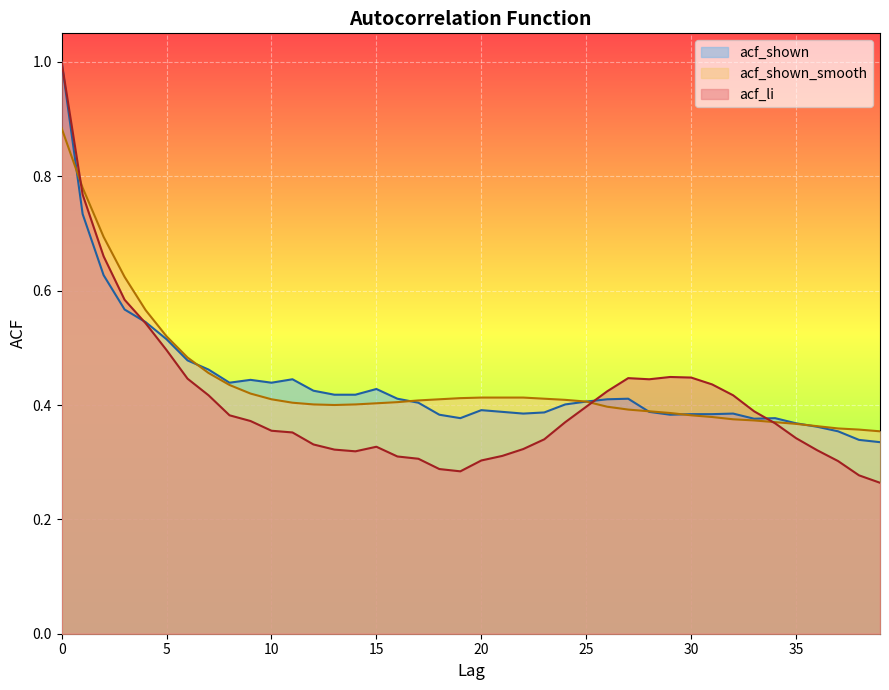

What is the sum of all acf_shown_smooth values?

17.6